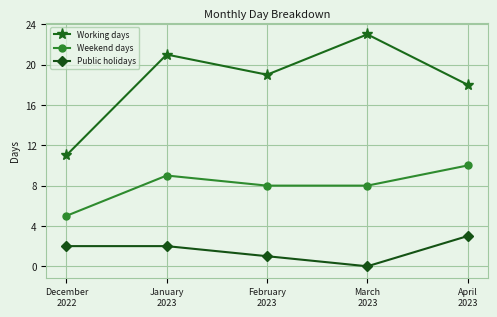

Reading right to left, transcribe all the data shown in this chart.

Working days: April
2023=18	March
2023=23	February
2023=19	January
2023=21	December
2022=11
Weekend days: April
2023=10	March
2023=8	February
2023=8	January
2023=9	December
2022=5
Public holidays: April
2023=3	March
2023=0	February
2023=1	January
2023=2	December
2022=2